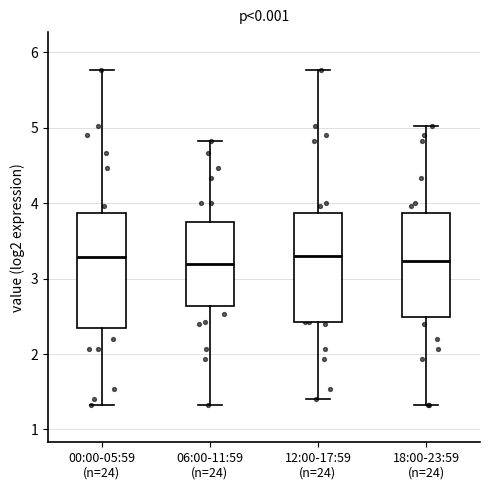

Reading left to right, transcribe this box plot: for each box, give where its median line is, the range the box spans, and where its two whiskers end, as read against the y-axis. The values are not printed on the chart, so give them approximately, as read against the axis.

00:00-05:59 (n=24): median 3.3, box 2.4 to 3.9, whiskers 1.3 to 5.8
06:00-11:59 (n=24): median 3.2, box 2.6 to 3.8, whiskers 1.3 to 4.8
12:00-17:59 (n=24): median 3.3, box 2.4 to 3.9, whiskers 1.4 to 5.8
18:00-23:59 (n=24): median 3.2, box 2.5 to 3.9, whiskers 1.3 to 5.0